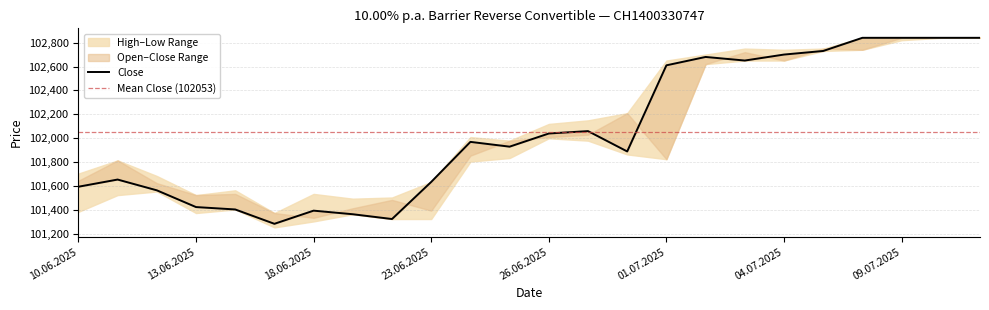

Which series changed the most between 03.07.2025 and 11.07.2025?

Low